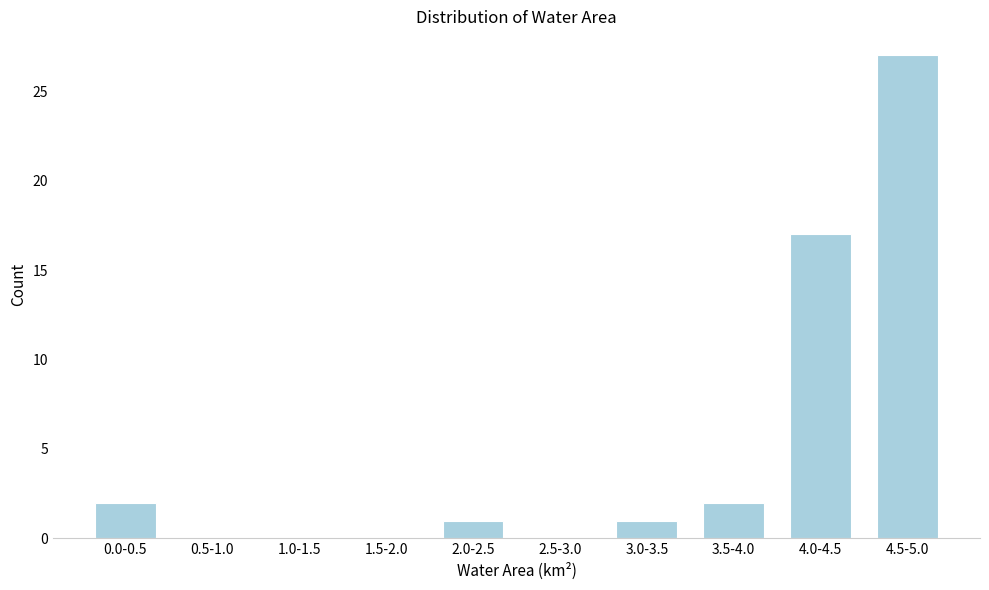

Reading left to right, transcribe all the data shown in this chart.

0.0-0.5=2	0.5-1.0=0	1.0-1.5=0	1.5-2.0=0	2.0-2.5=1	2.5-3.0=0	3.0-3.5=1	3.5-4.0=2	4.0-4.5=17	4.5-5.0=27